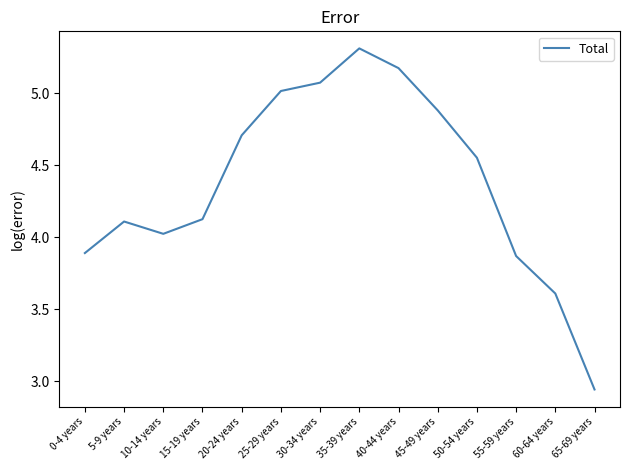

How many distinct data groups are displayed?

1